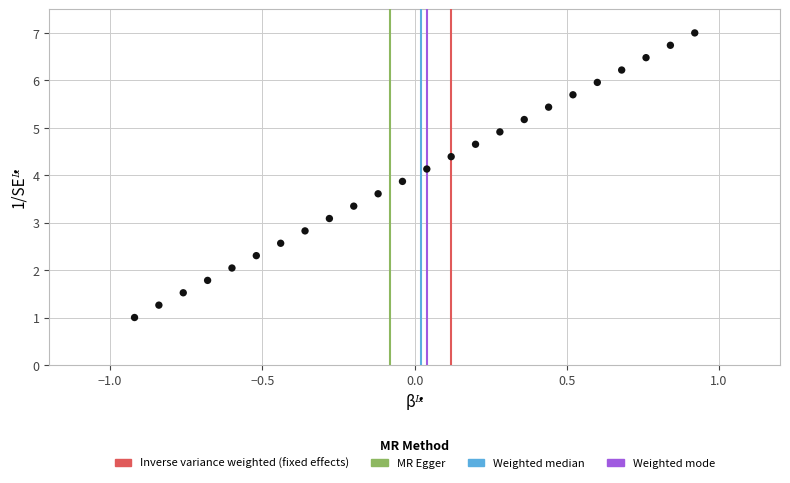

What is the range of X values (max minus min)?

1.8